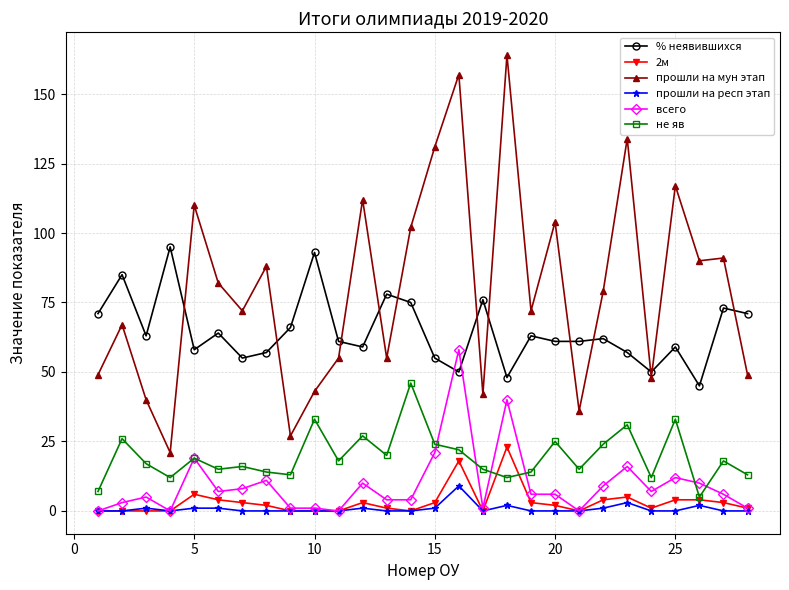

True or false: 2м and % неявившихся cross at least once.

False